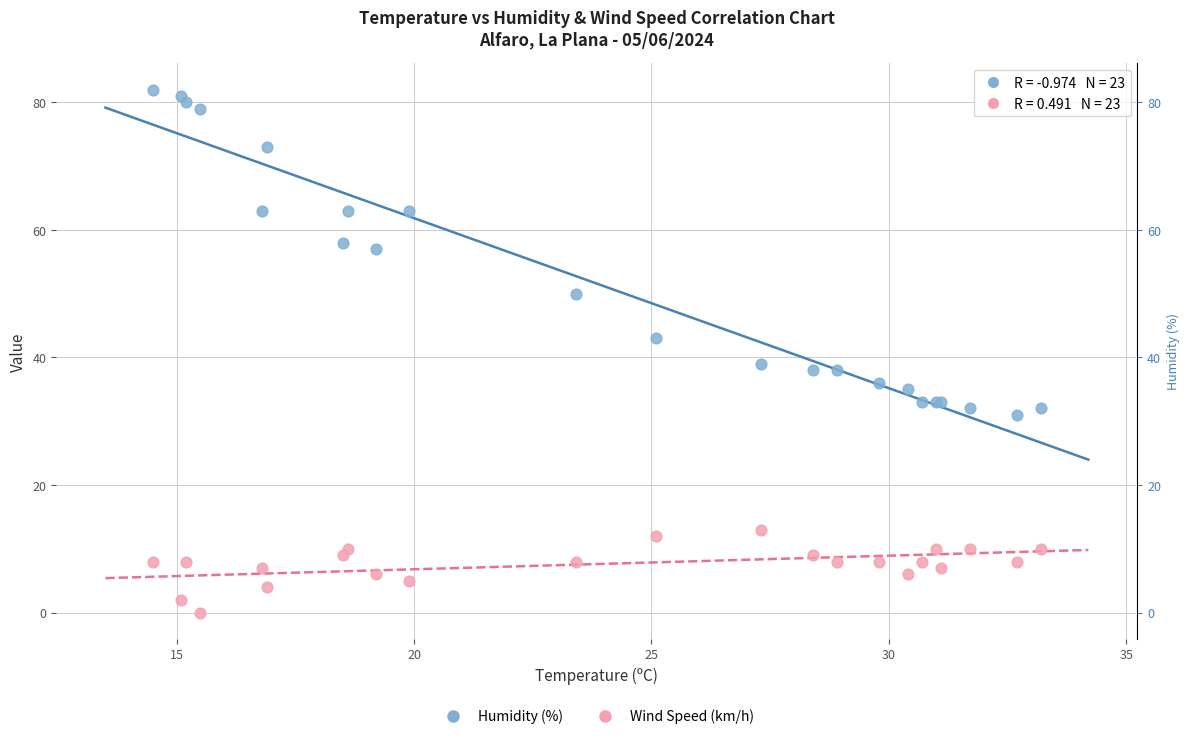

Which series has the largest Y range (max minus min)?

Humidity (%)